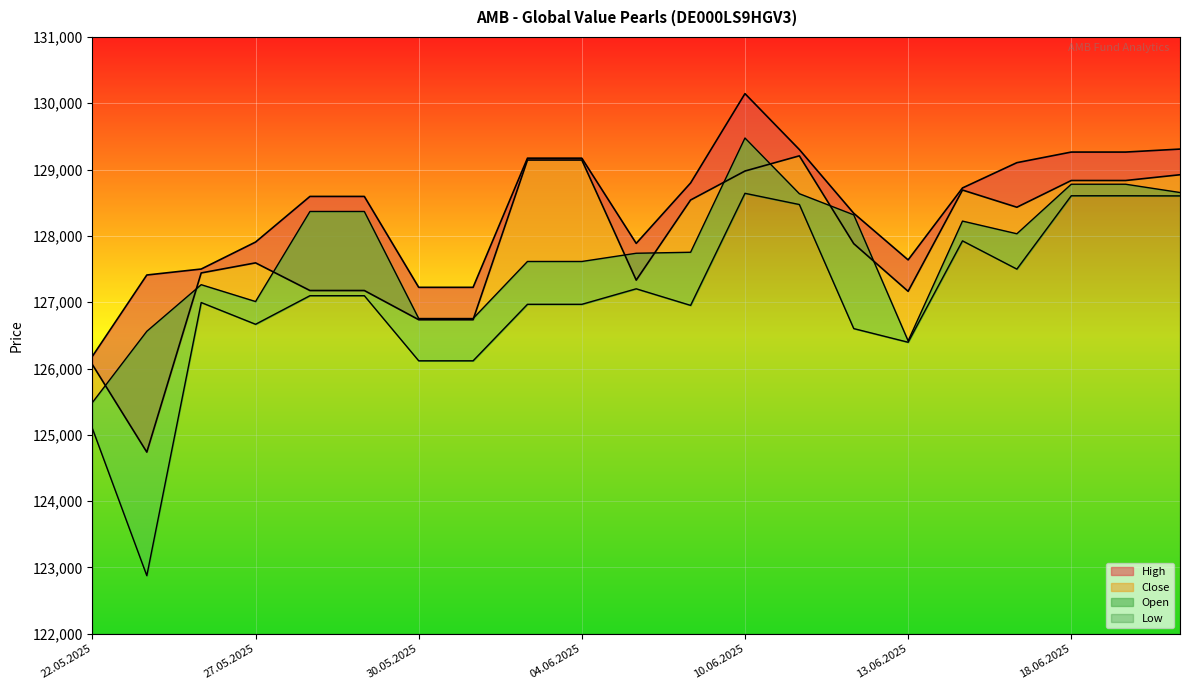

At which category does Open reach its first local valley?

27.05.2025